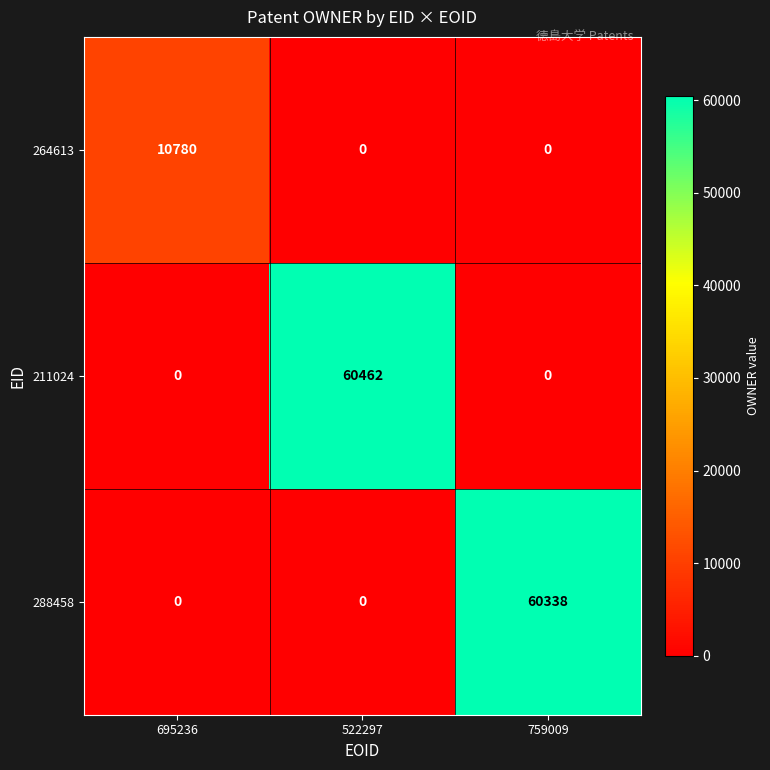

Count the number of categories in the chart.

3